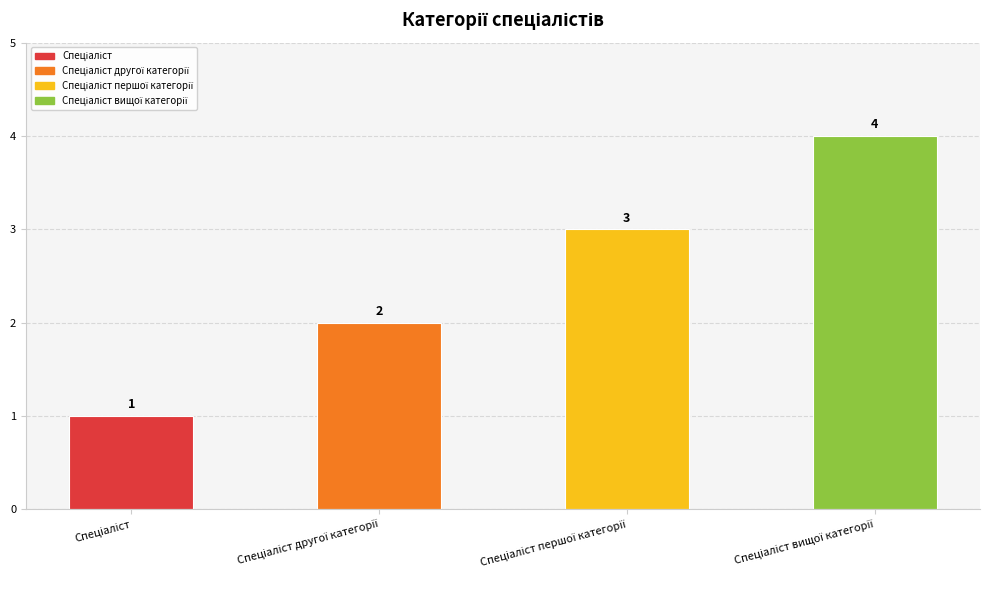

What is the difference between the maximum and minimum values?

3